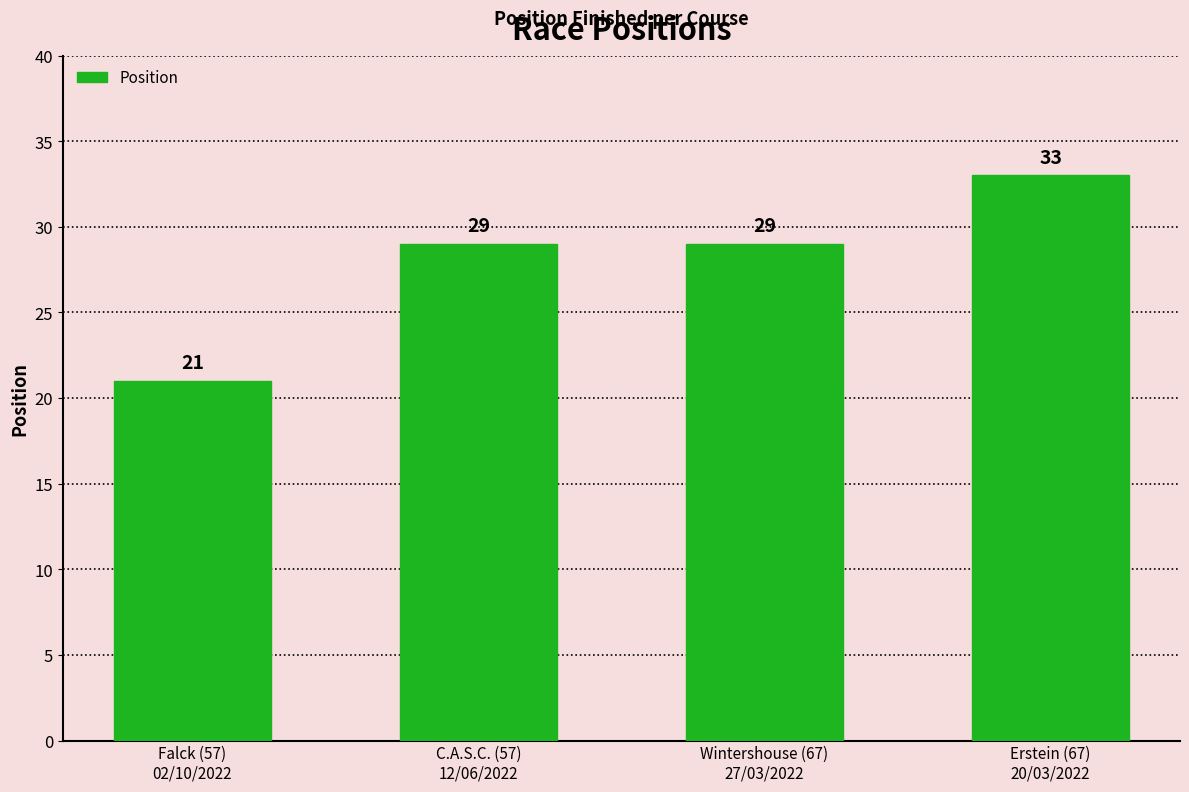

The chart shows a value of 57 at Erstein (67)
20/03/2022. True or false?

False